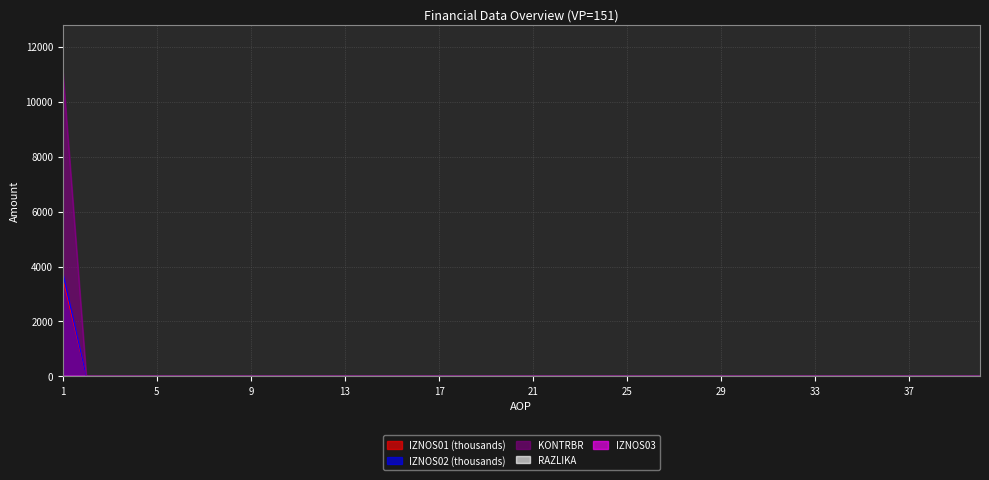

What is the maximum value for IZNOS02 (thousands)?

3776.6